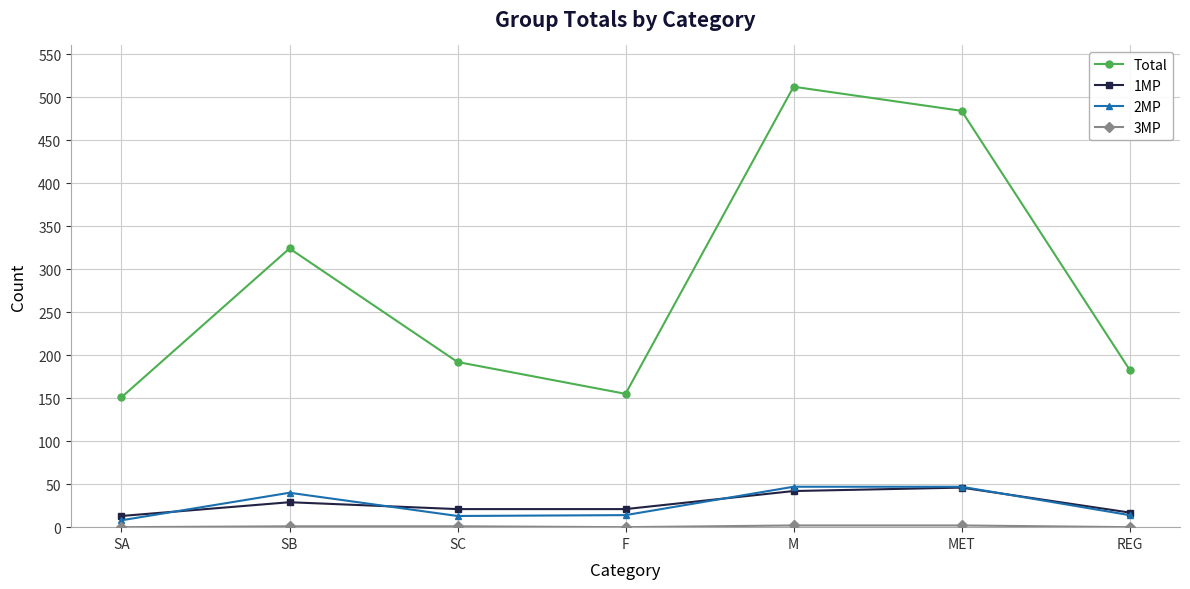

What is the minimum value for Total?

151